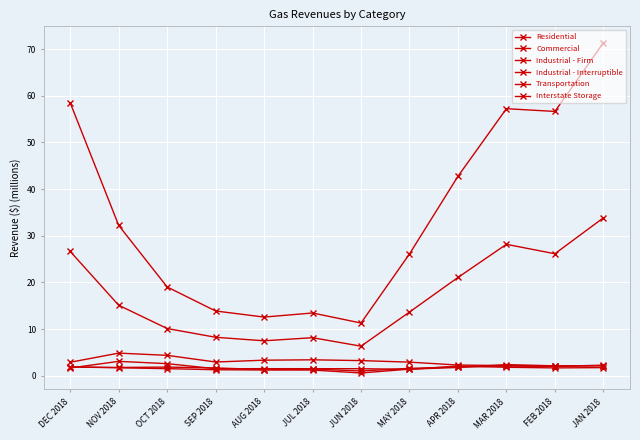

Which has a higher value, APR 2018 or DEC 2018?

DEC 2018